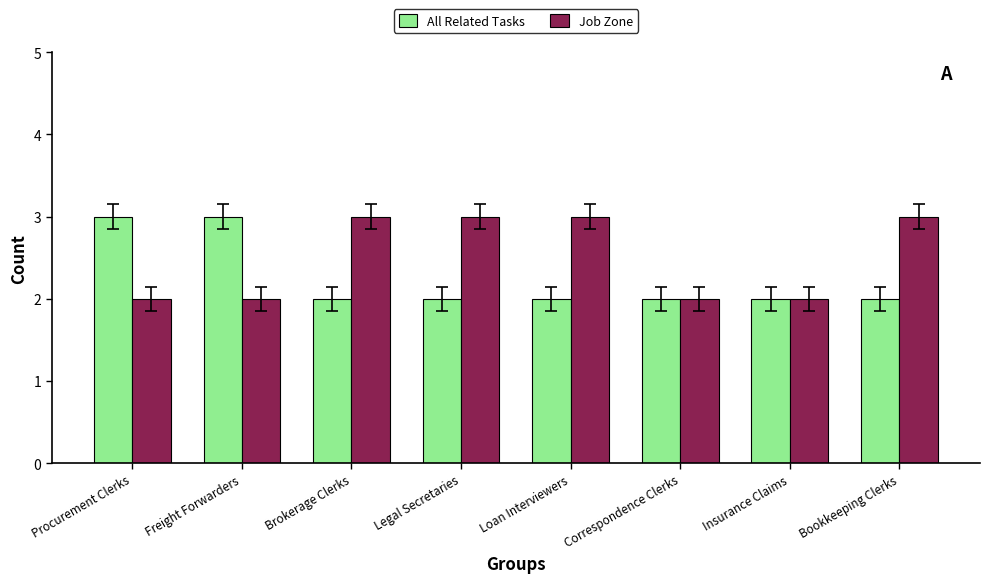

What is the label of the 6th bar from the right?

Brokerage Clerks